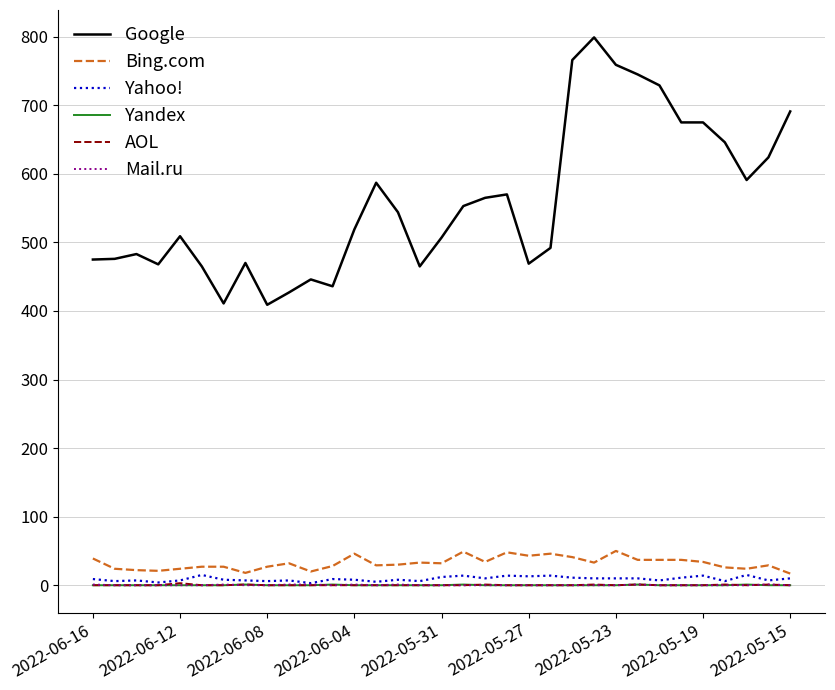

What is the sum of all Bing.com values?

1064